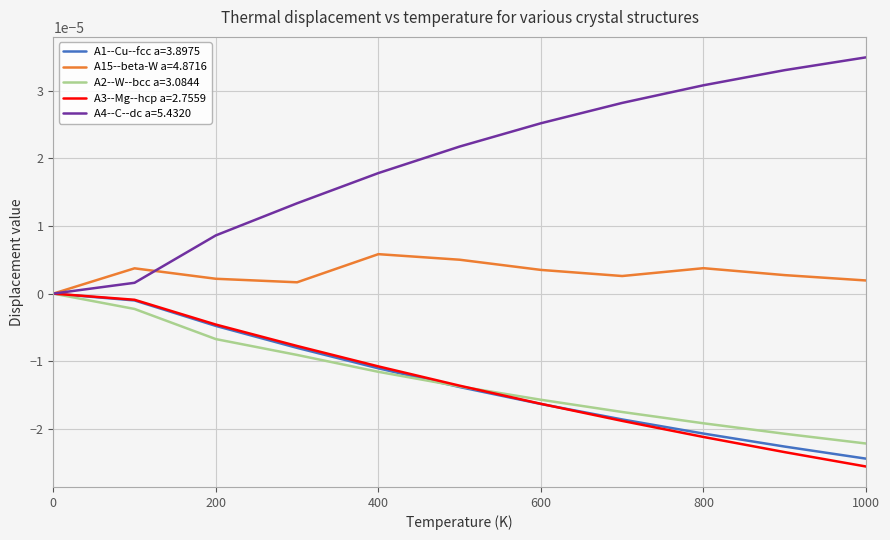

Which series has the widest spread of values?

A4--C--dc a=5.4320